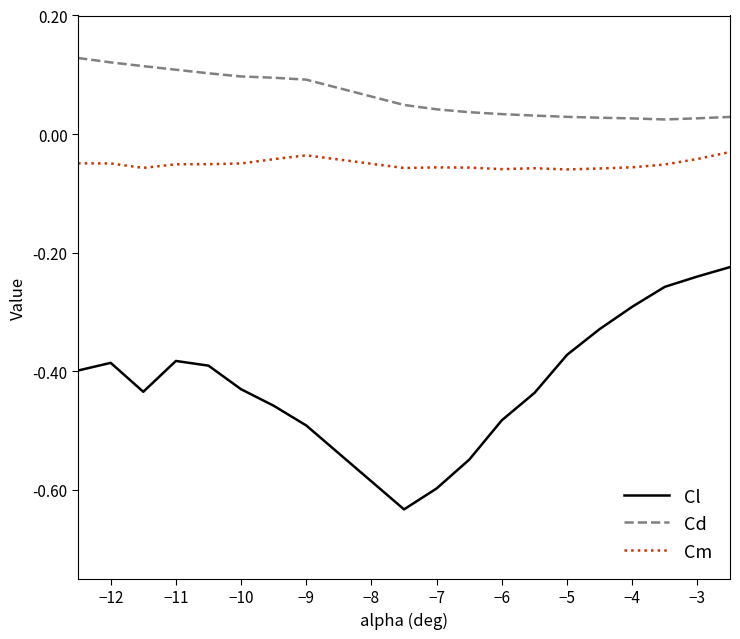

List the series in order of their overall mean, highest first.

Cd, Cm, Cl